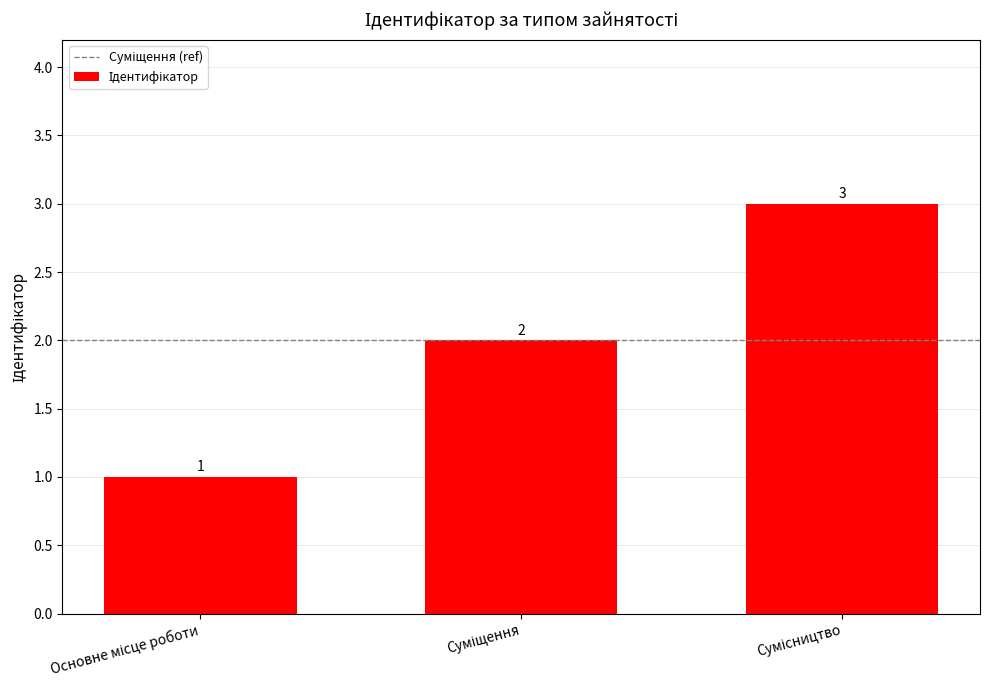

What is the greatest value displayed?

3